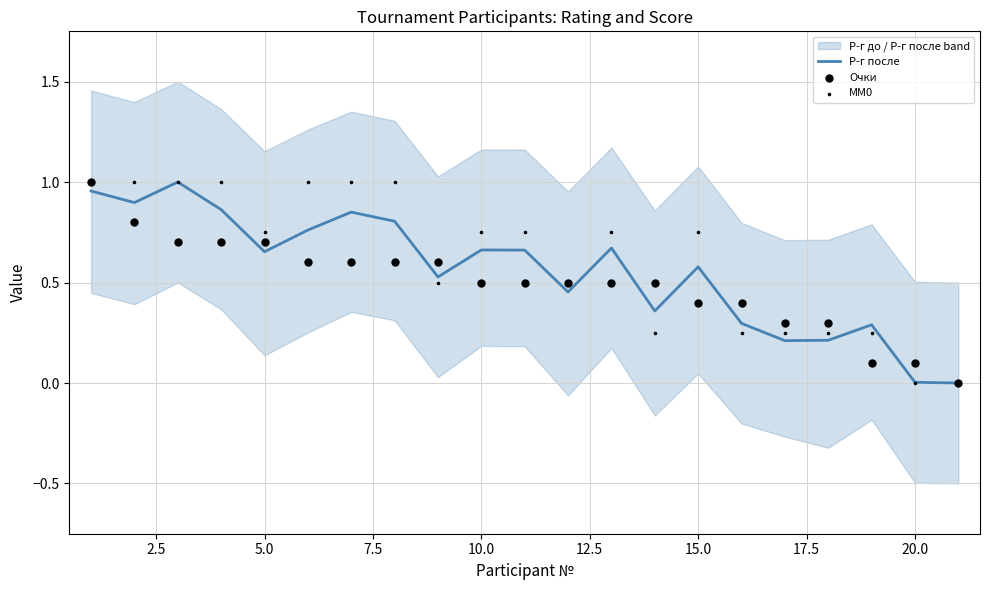

Which series has the largest Y range (max minus min)?

Р-г после